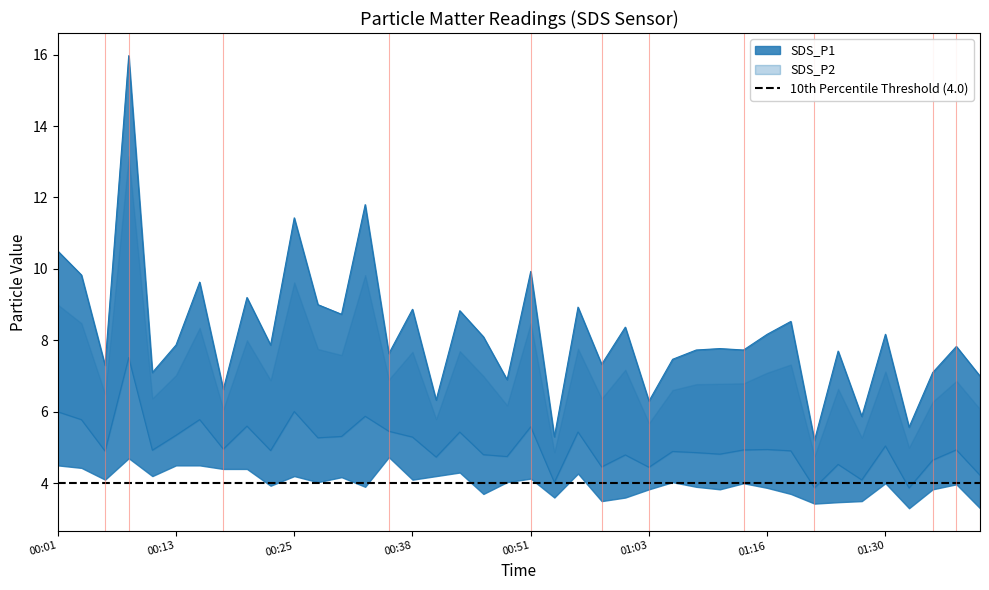

Count the number of categories in the chart.

40